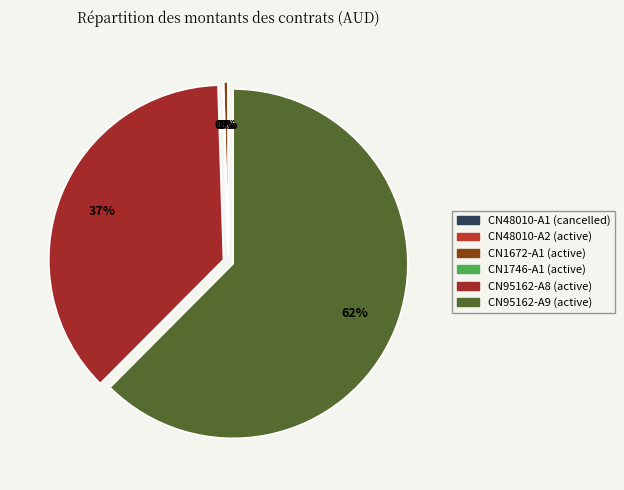

Combined, what portion of the pie is CN1672-A1 (active) and CN1746-A1 (active)?

0.5%